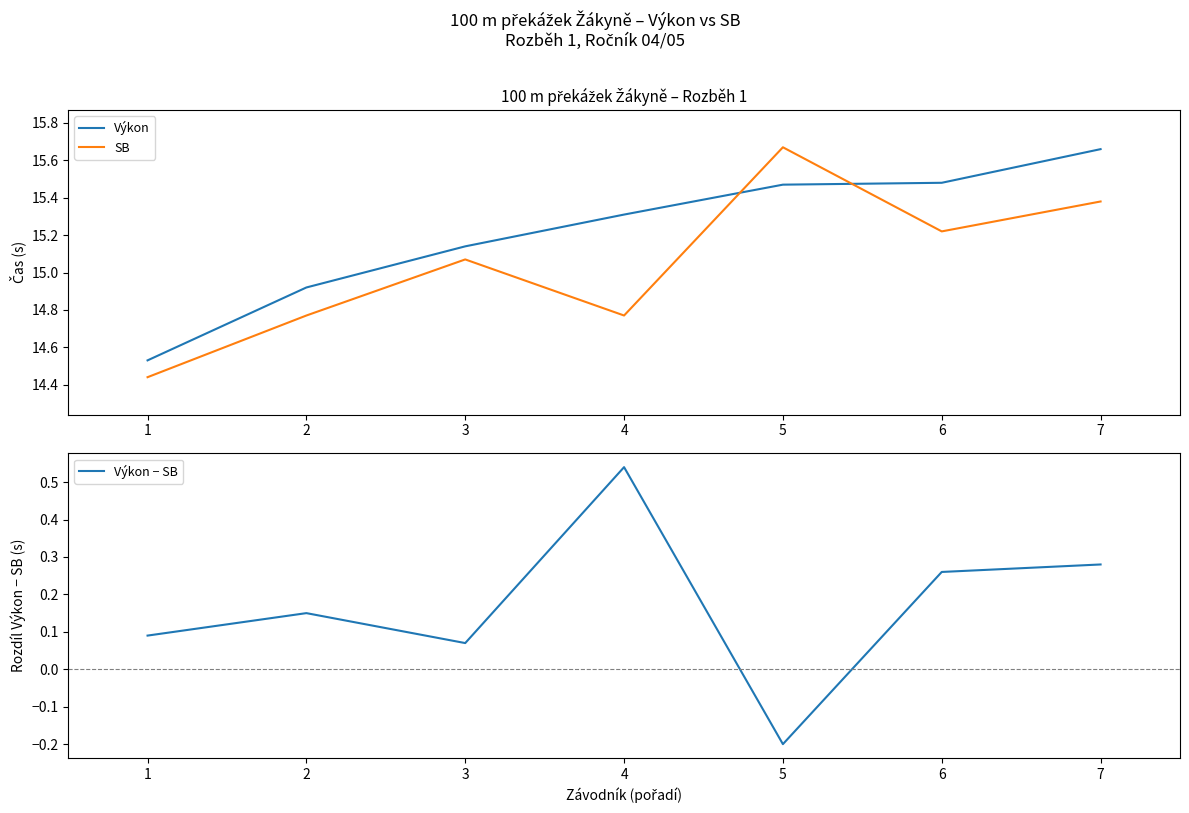

The value of Výkon at 5 is 4.0. True or false?

False